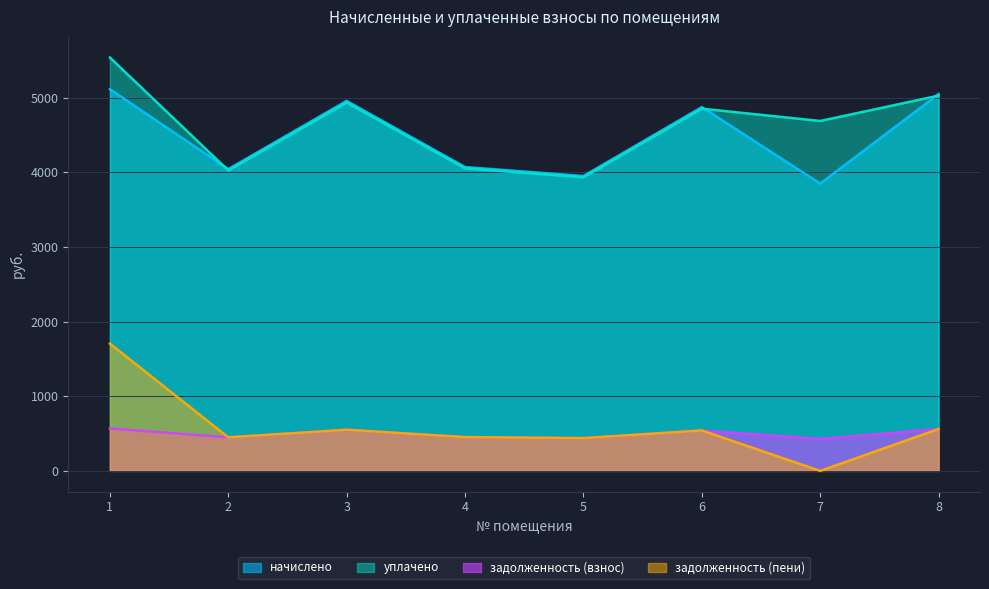

True or false: начислено and задолженность (взнос) intersect in this chart.

False